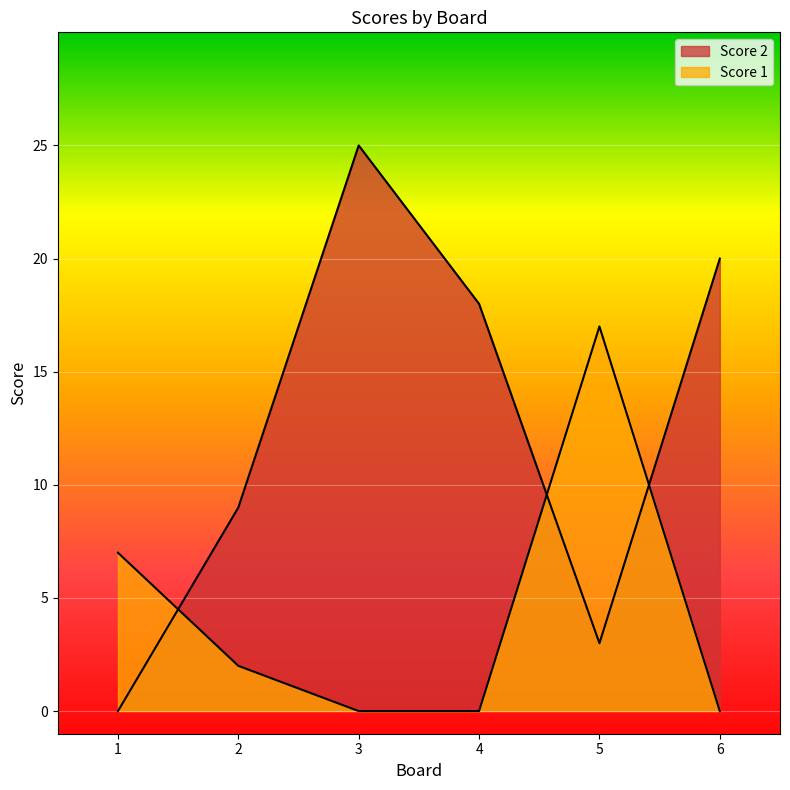

The value of Score 1 at 1 is 7. True or false?

True